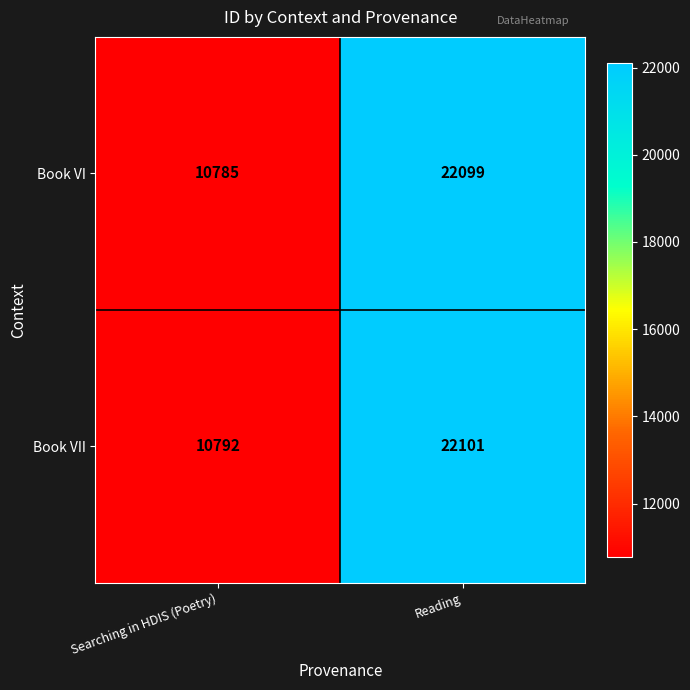

Where is Book VI nearest to the value 16442?

Searching in HDIS (Poetry)